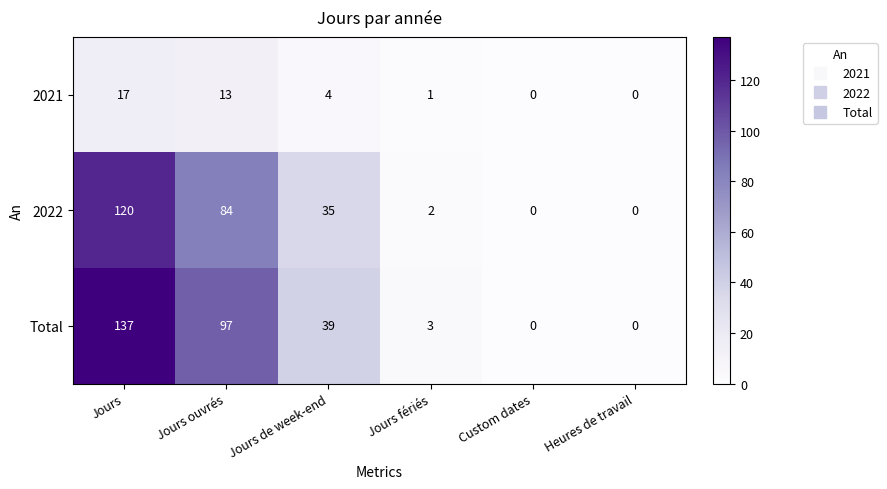

Which series changed the most between Jours and Jours ouvrés?

Total